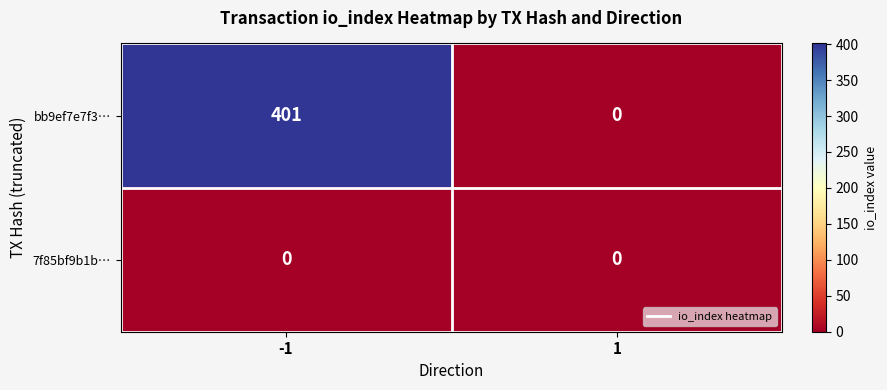

At how many categories does at least one series exceed 194?

1